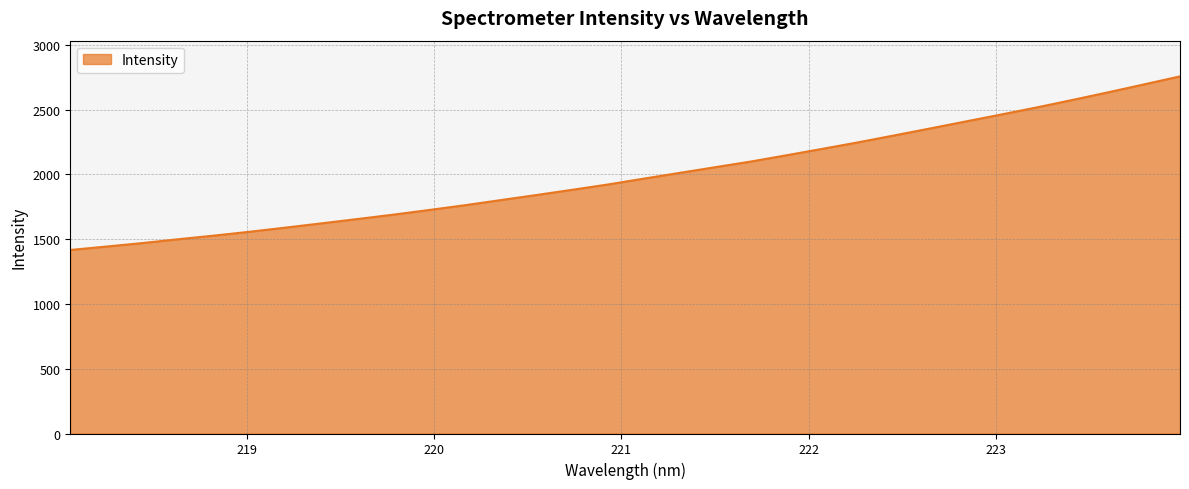

Count the number of values greater than 1967.

16